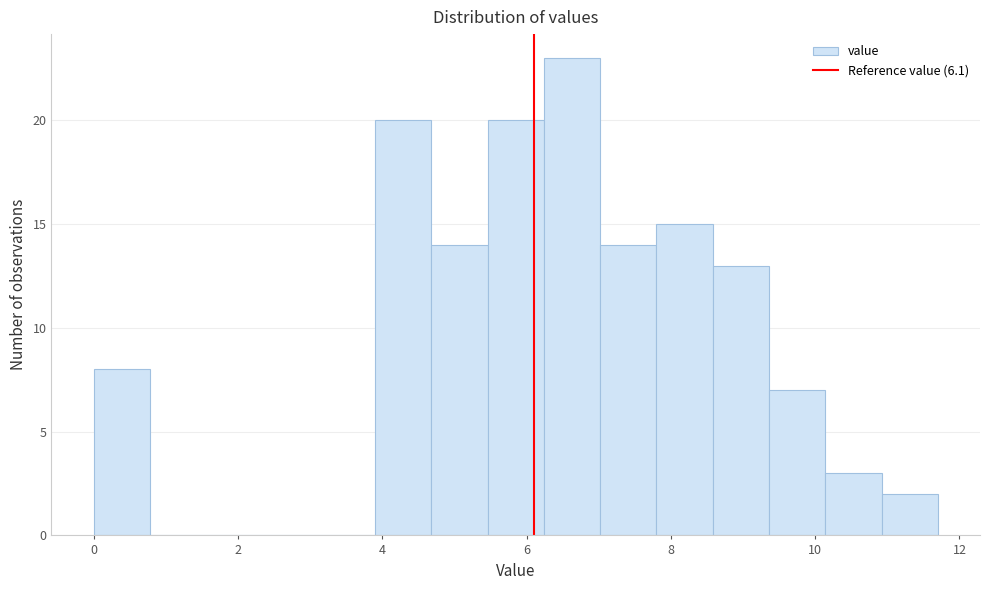

Around what value on the x-axis is the tallest bar? Give the approximate position of its centre, as read against the axis.

6.6